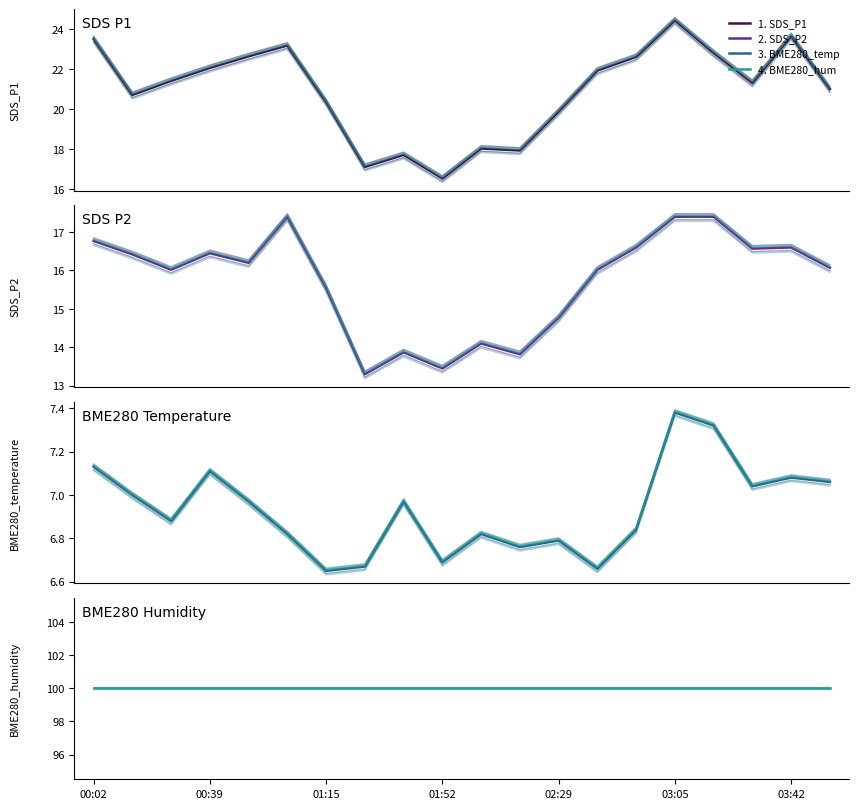

Rank the categories by BME280_temperature value from highest to lowest.

03:05, 03:18, 00:02, 00:39, 03:42, 03:54, 03:30, 00:14, 00:51, 01:40, 00:26, 02:53, 01:03, 02:04, 02:29, 02:16, 01:52, 01:27, 02:41, 01:15